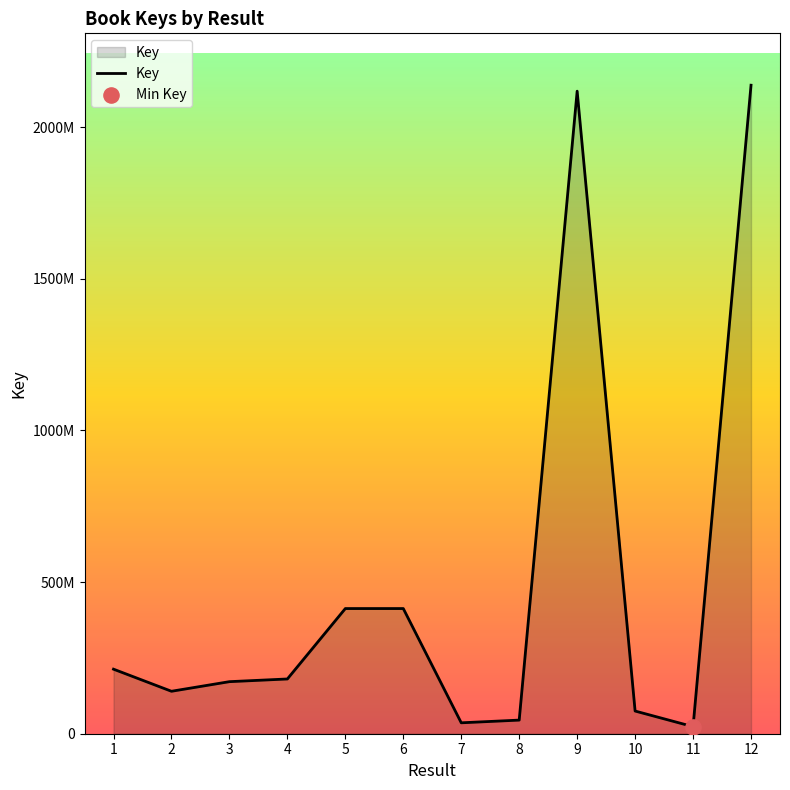

Approximately how many times larger is the value at 12 compared to 9?

1.0